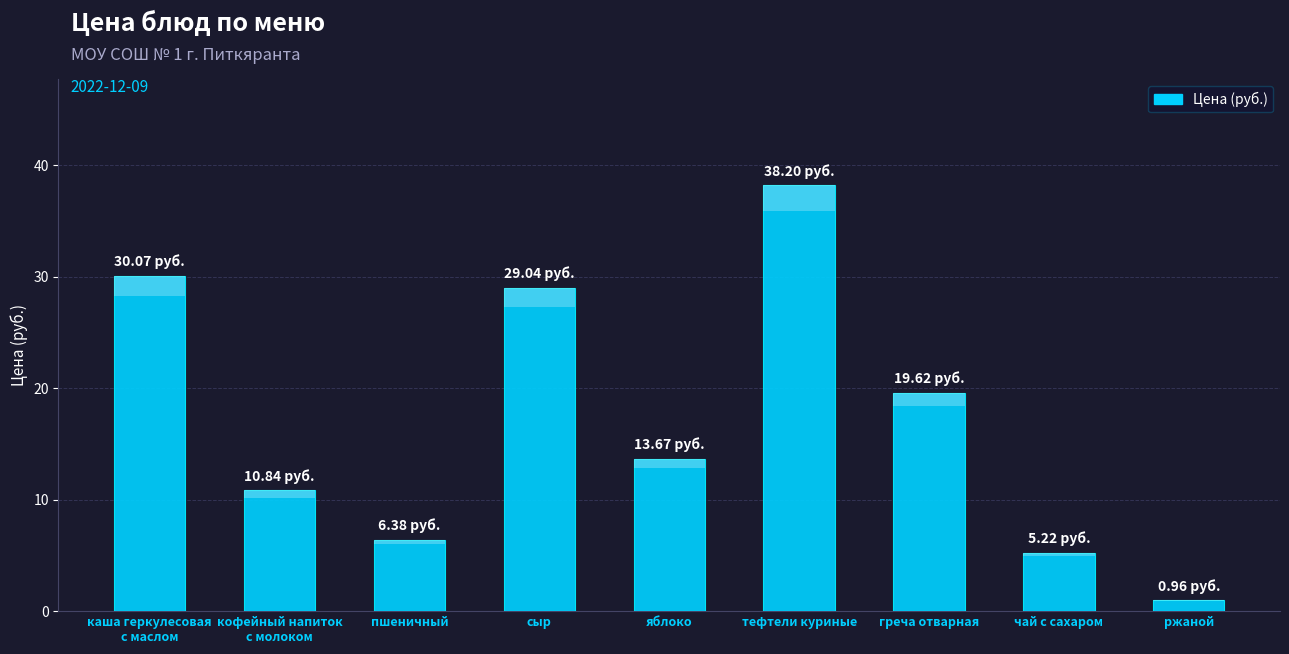

Which has a higher value, греча отварная or сыр?

сыр